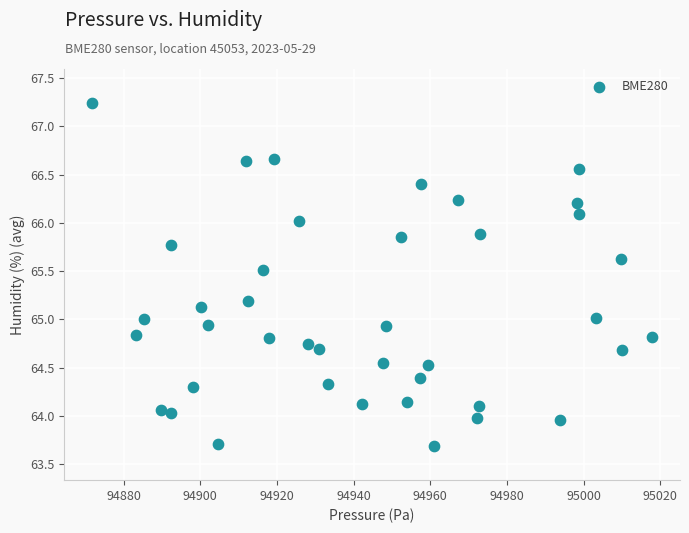

What is the range of X values (max minus min)?

146.0